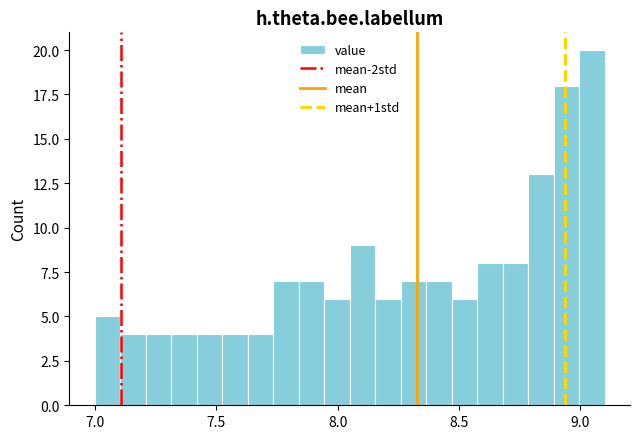

Read against the x-axis, roughly where is the centre of the tallest bar?

9.05